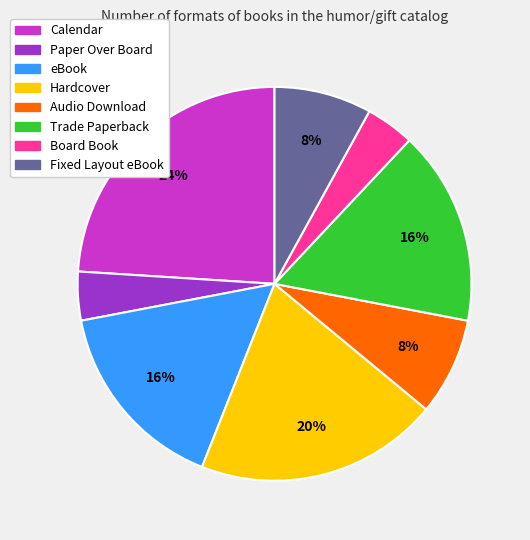

How many segments does this pie chart have?

8